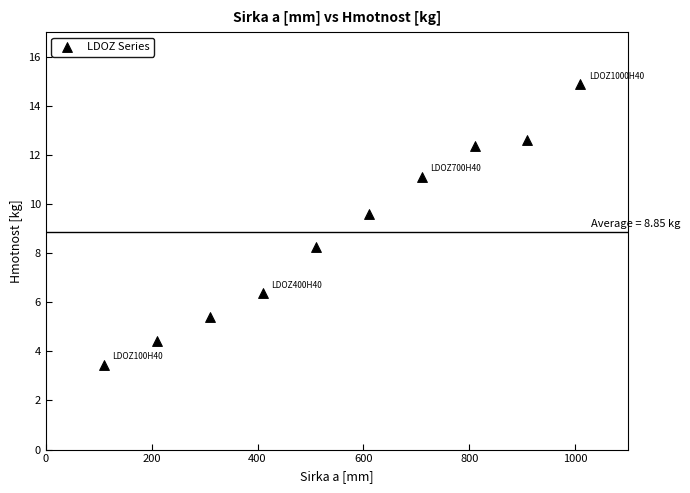

What is the range of Y values (max minus min)?

11.4